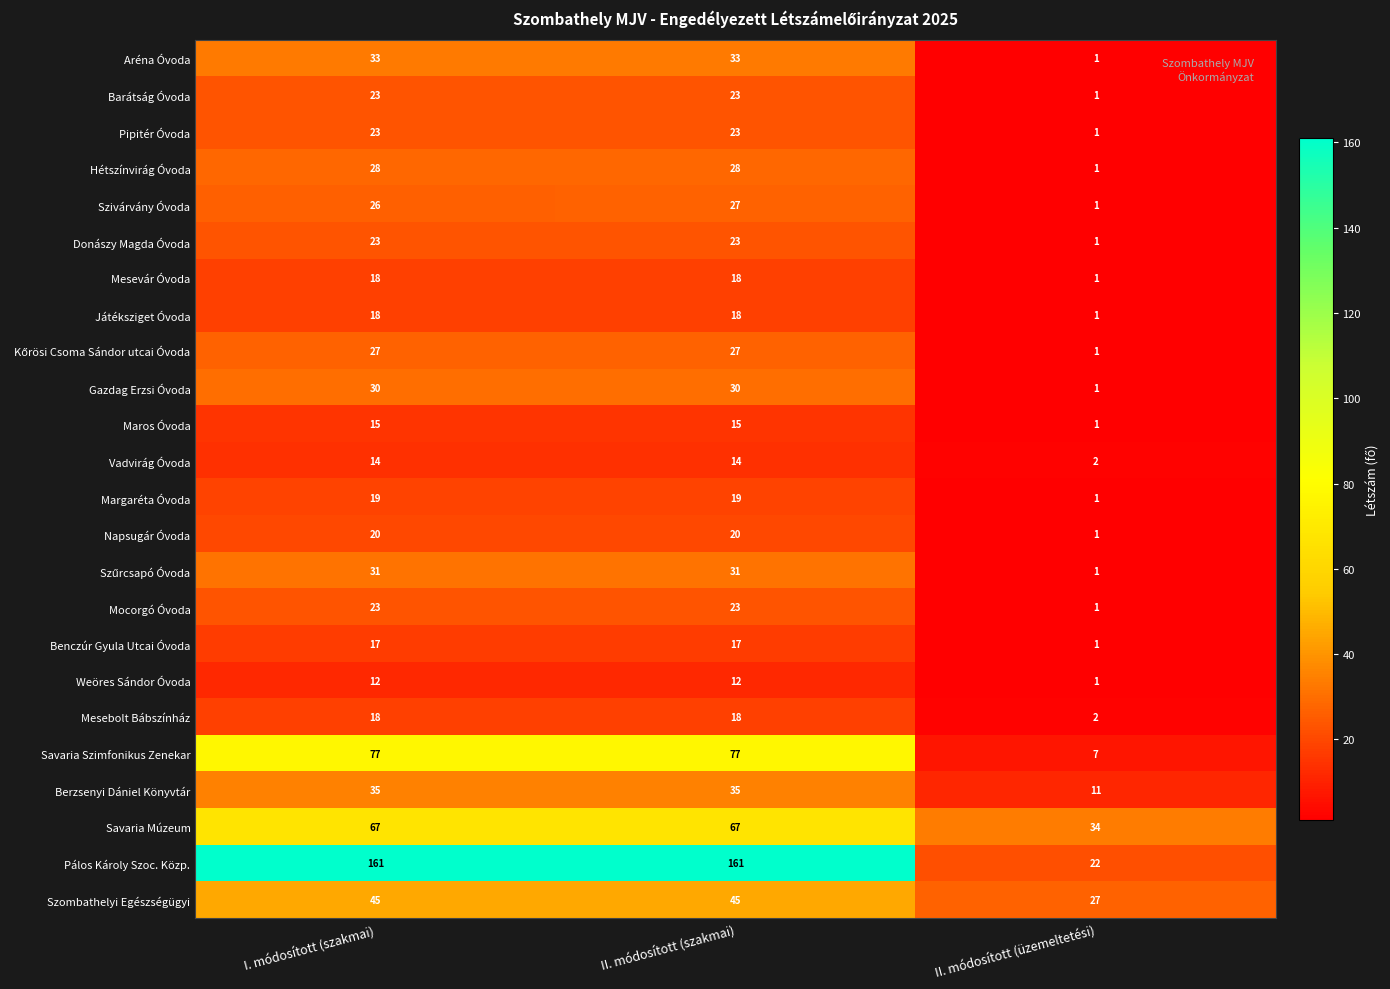

Which series has the largest range (max minus min)?

Pálos Károly Szoc. Közp.